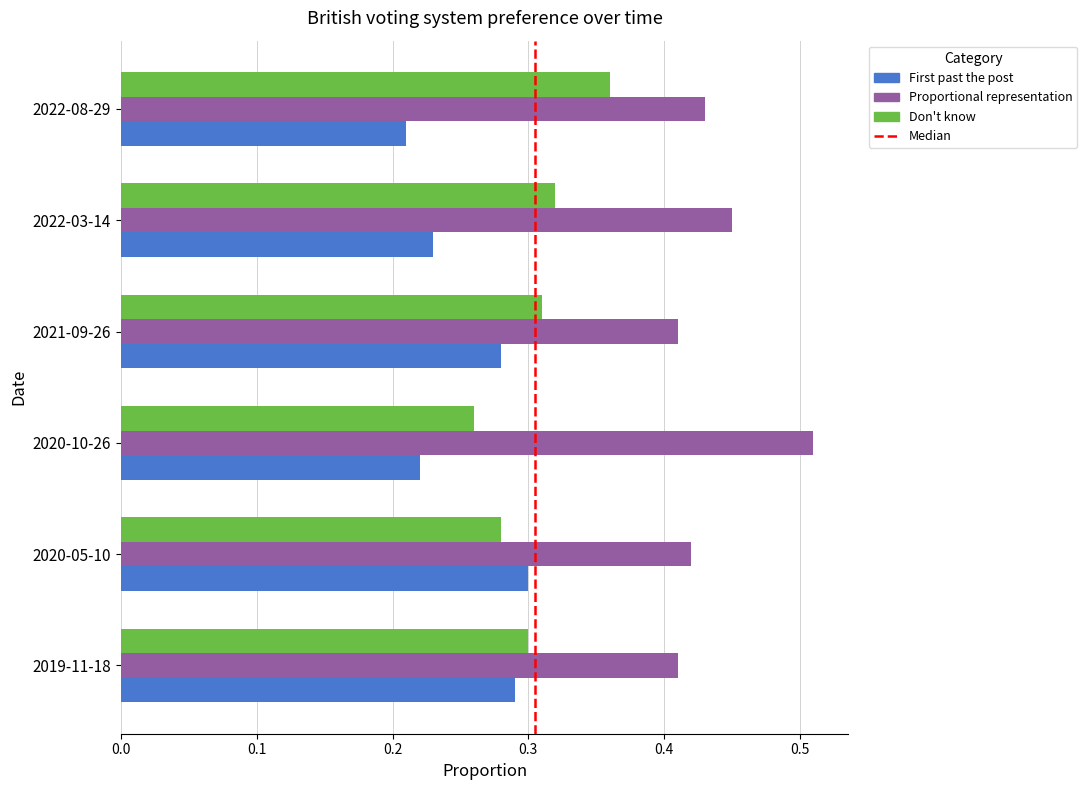

Which category has the highest value across all series?

2020-10-26